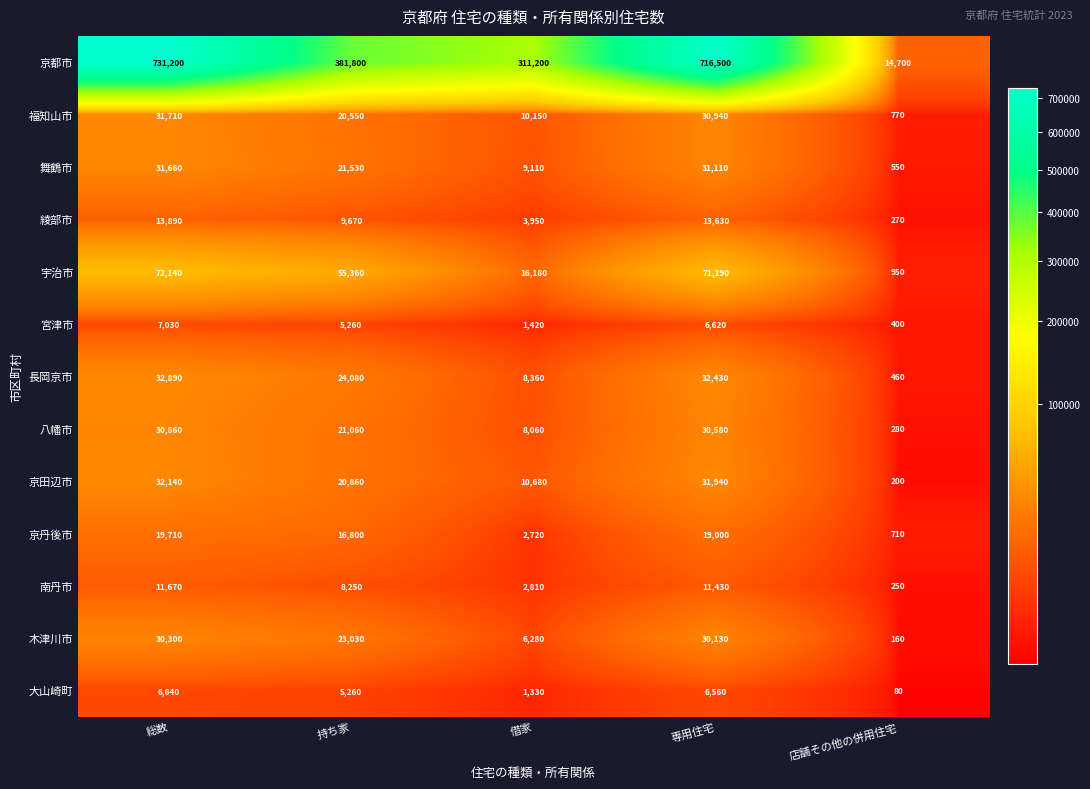

Count the number of data series in this chart.

13